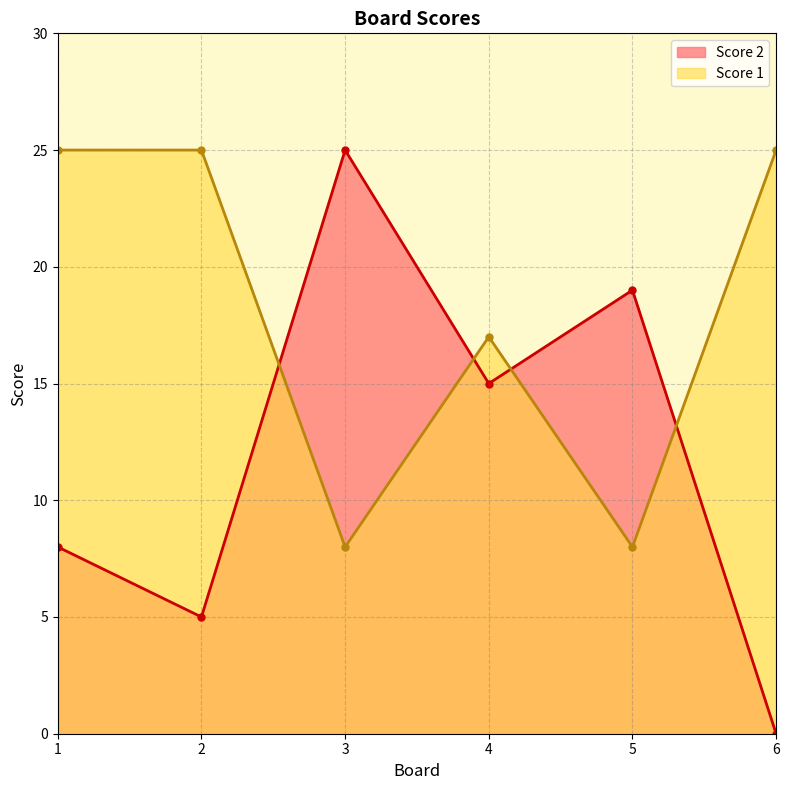

What is the total value across all series at 3?

33